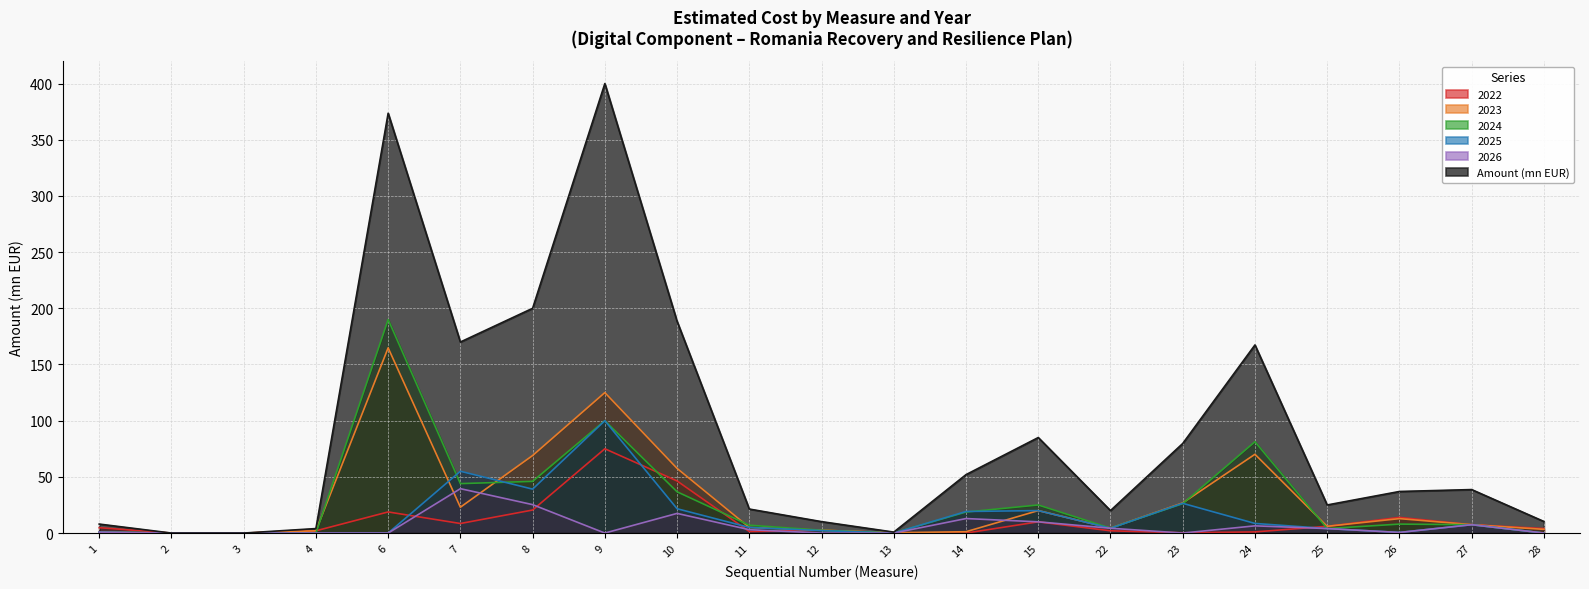

At which label does 2026 reach its minimum?

2